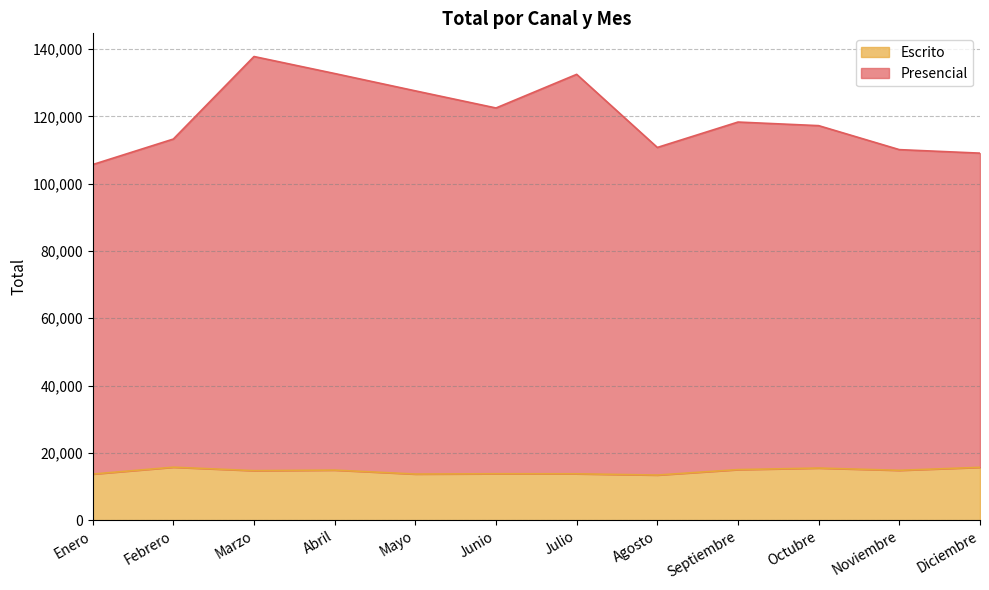

Reading left to right, what are all the values shown in this chart?

Presencial: 105655	113240	137767	132714	127564	122474	132470	110745	118295	117225	110098	109054
Escrito: 13693	15737	14709	14872	13699	13787	13773	13403	15019	15481	14806	15699